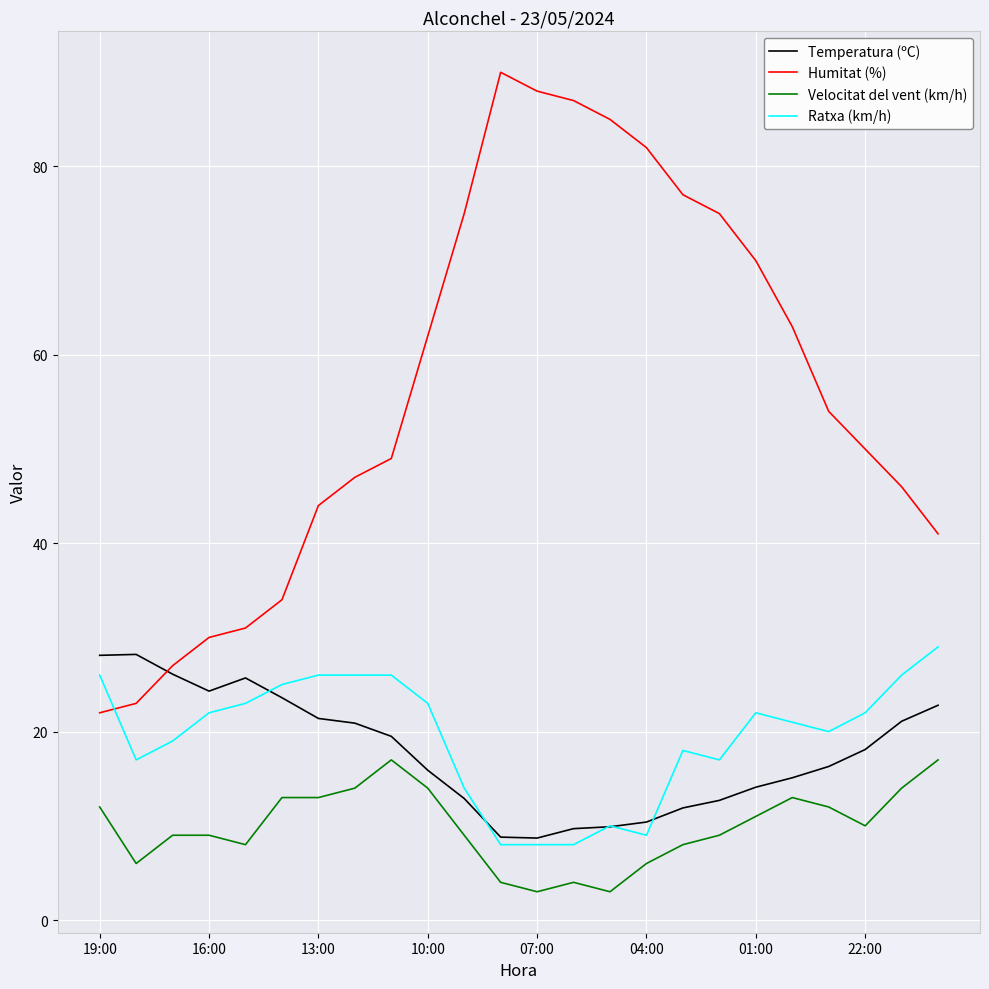

What is the sum of all Temperatura (ºC) values?

426.2